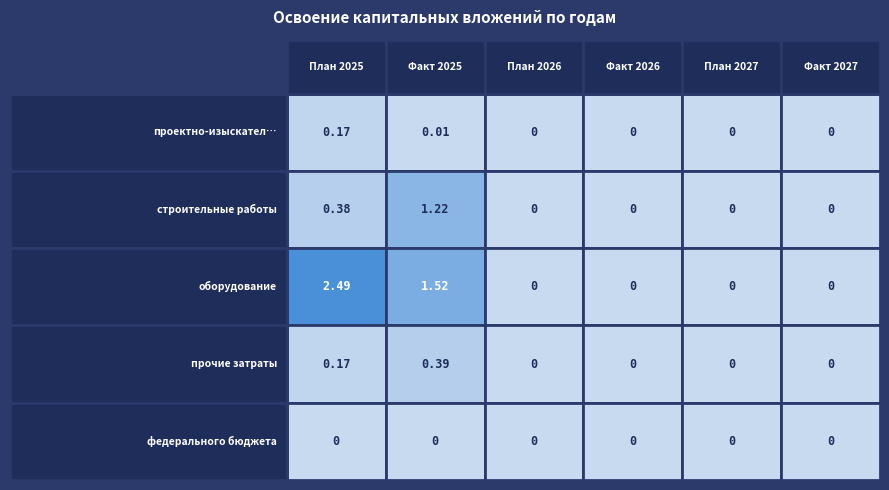

Count the прочие затраты values in the range 0 to 1.

6